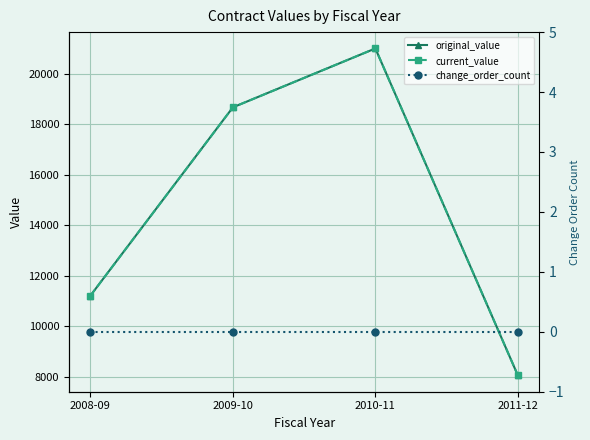

True or false: original_value and change_order_count intersect in this chart.

False